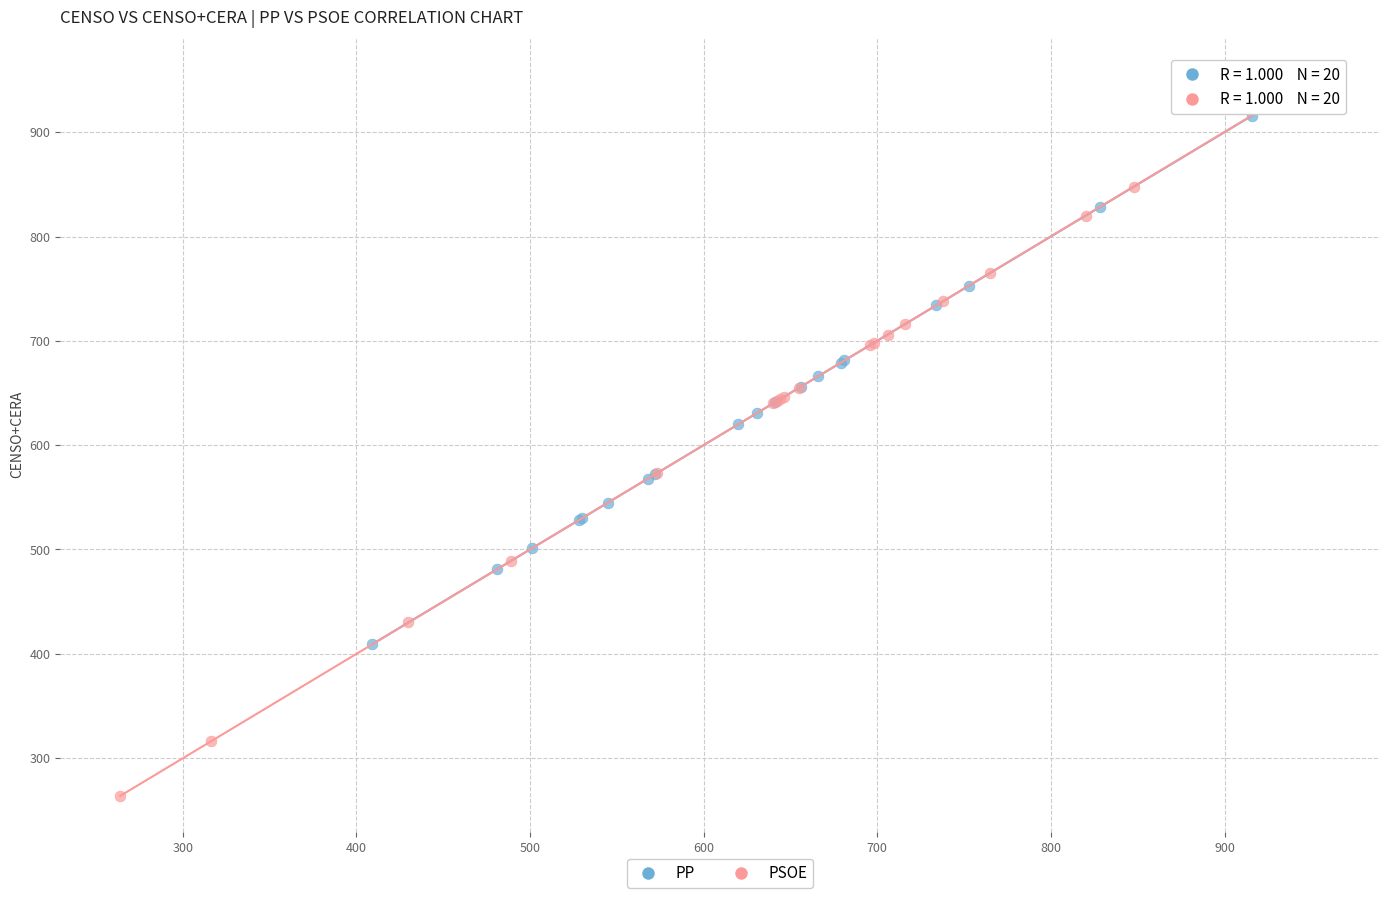

Which series reaches the minimum Y coordinate?

PSOE